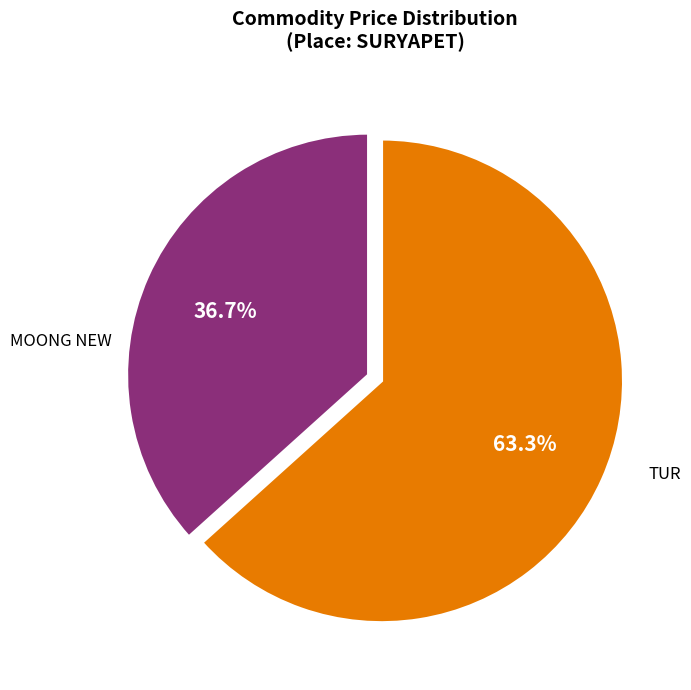

Is there a majority slice in this chart?

Yes